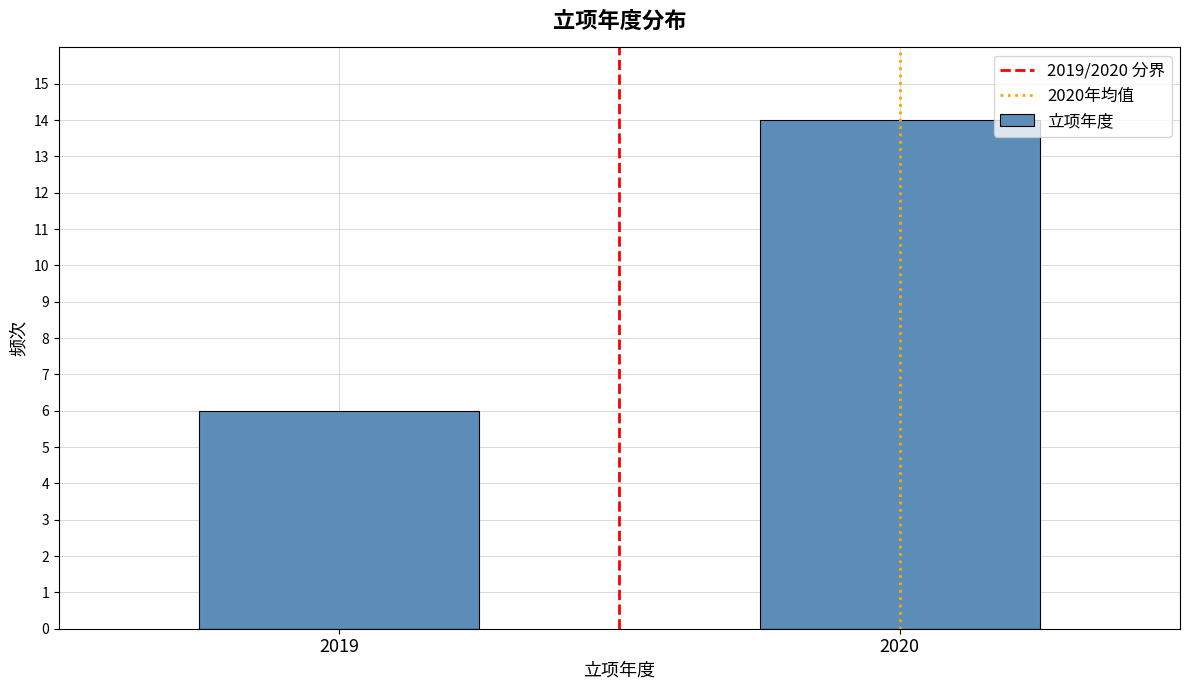

Reading right to left, list all the values displayed in this chart.

14	6